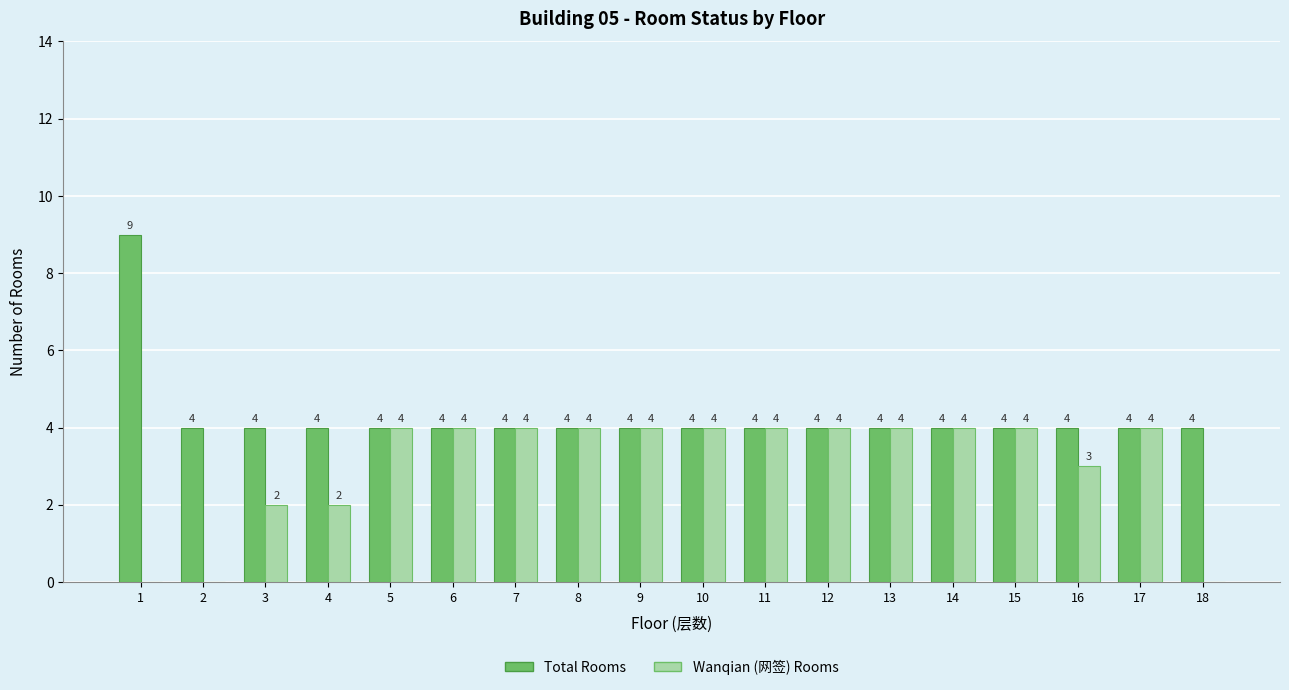

What is the total value across all series at 15?

8